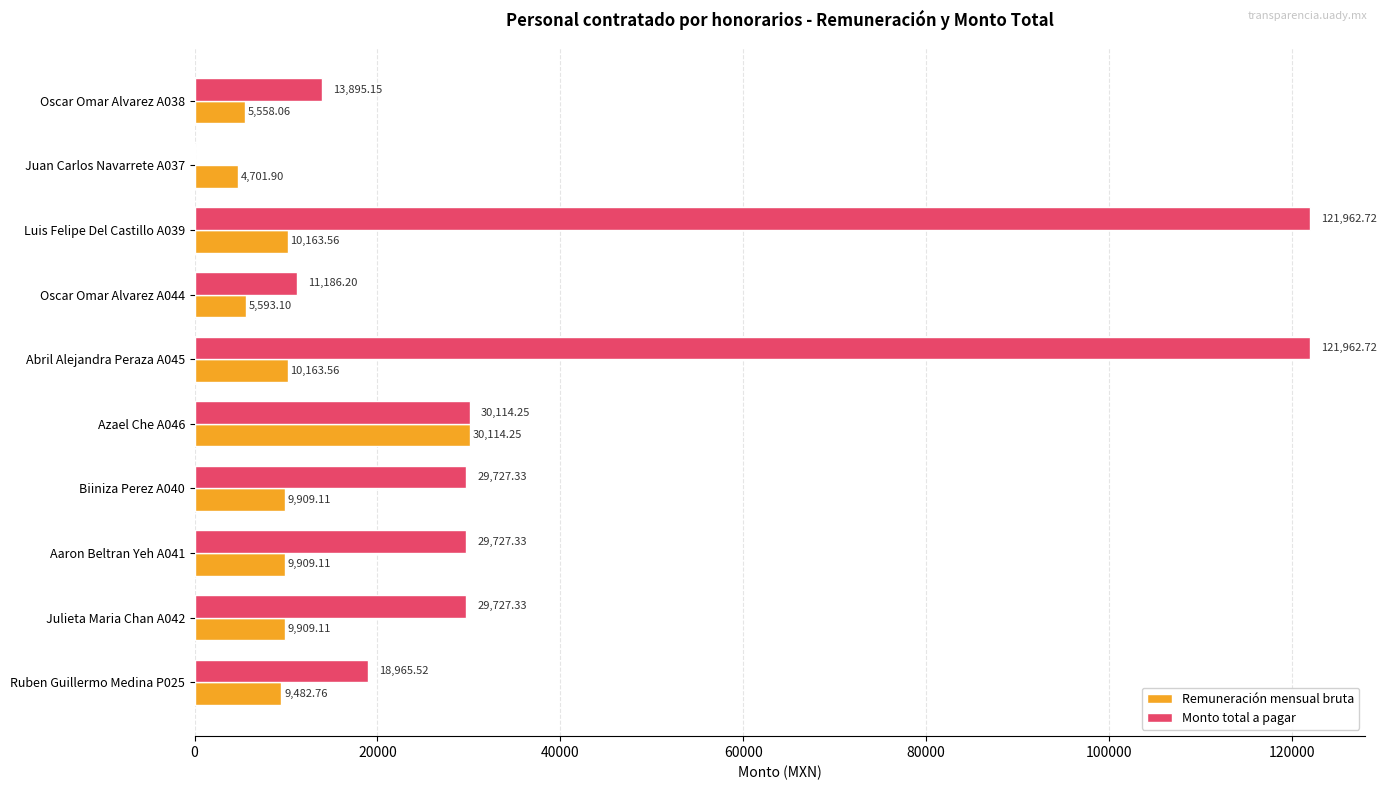

What is the maximum value shown in the chart?

121962.7